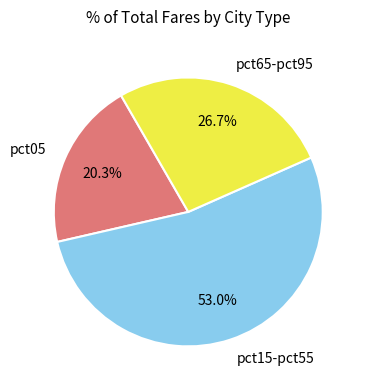

Do pct15-pct55 and pct05 together represent more than half of the pie?

Yes